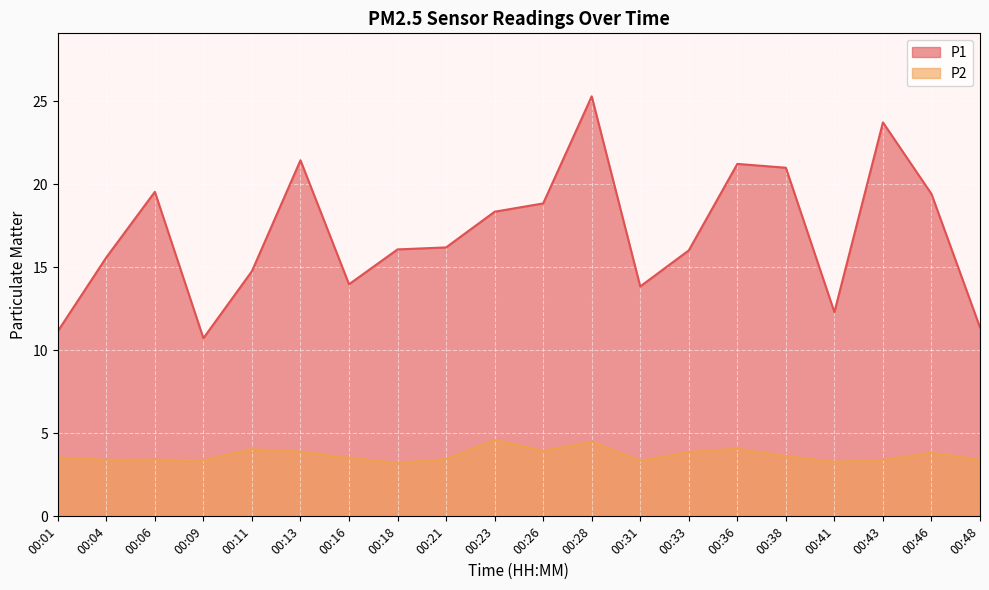

Does the chart display data point markers on the line(s)?

No